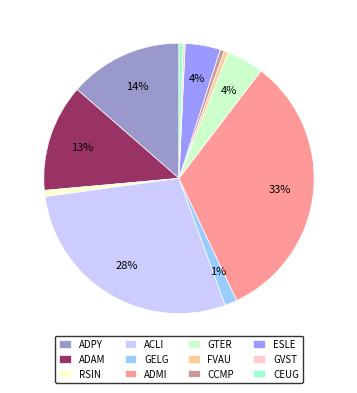

What is the ratio of the value at ADPY to the value at ADMI?

0.4